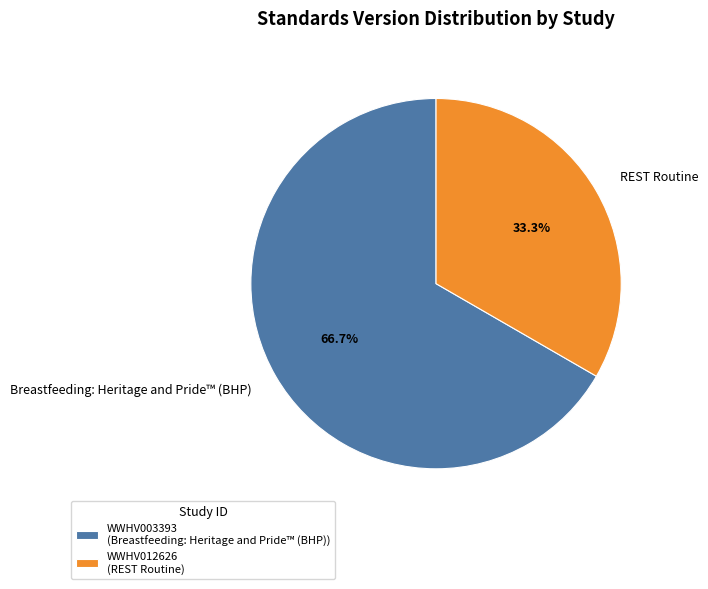

How much of the chart is everything except WWHV003393?

33.3%